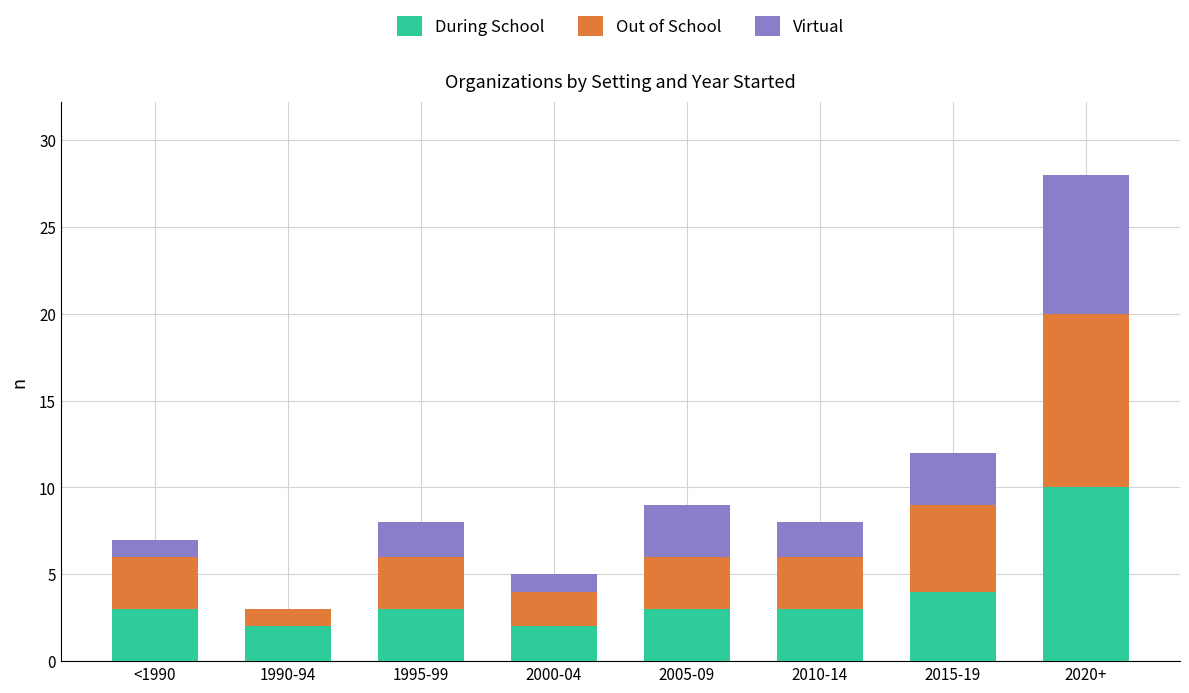

At which category is the sum across all series the highest?

2020+